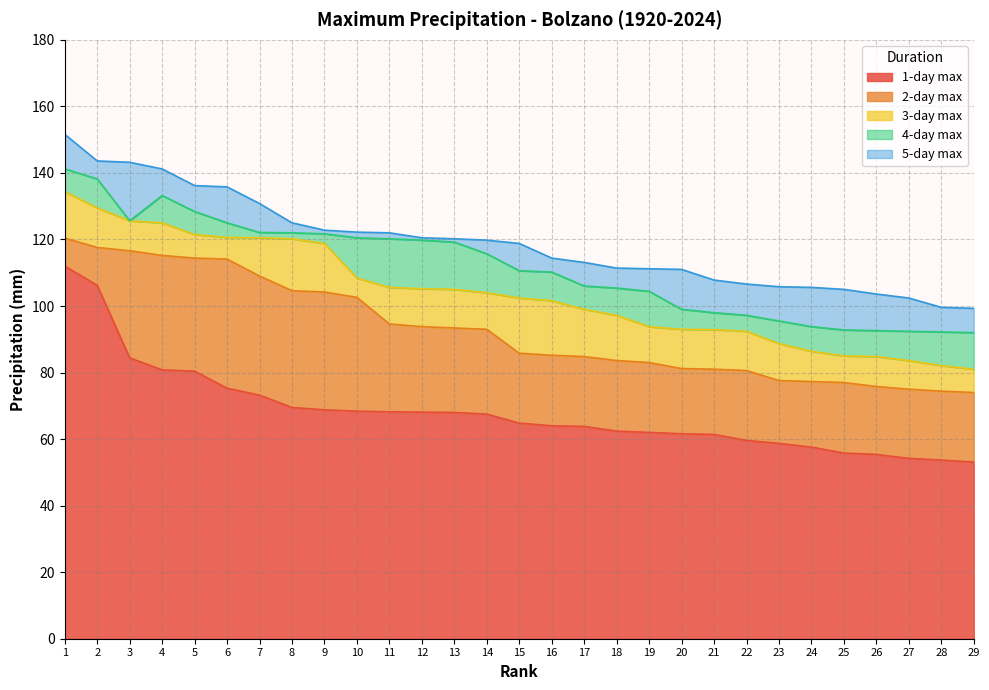

At which label does 1-day max first exceed 64?

1